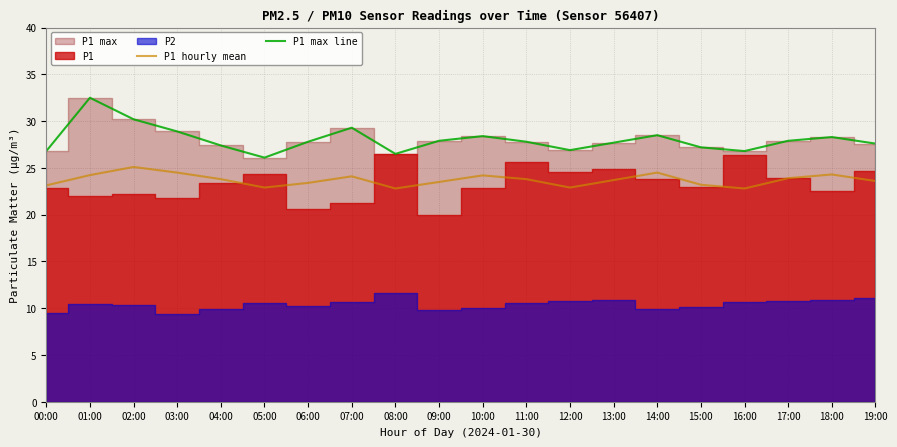

Is it true that P1 max line equals 18.7 at 06:00?

False